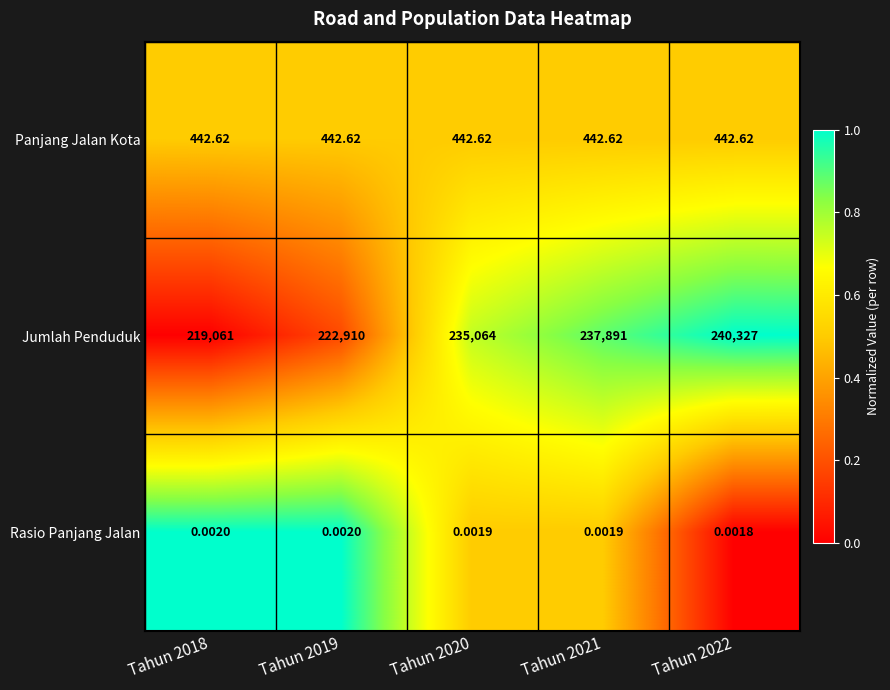

Between Tahun 2018 and Tahun 2020, which series saw the biggest shift?

Jumlah Penduduk